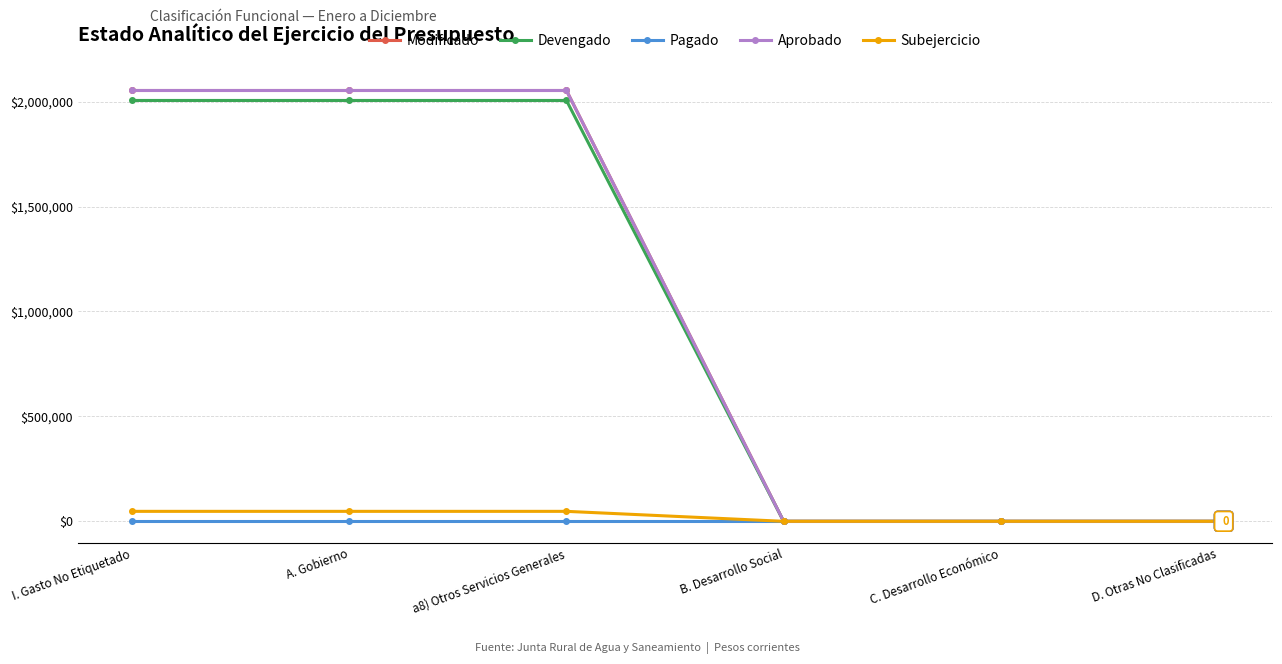

Is this an area chart (filled region under the line)?

No